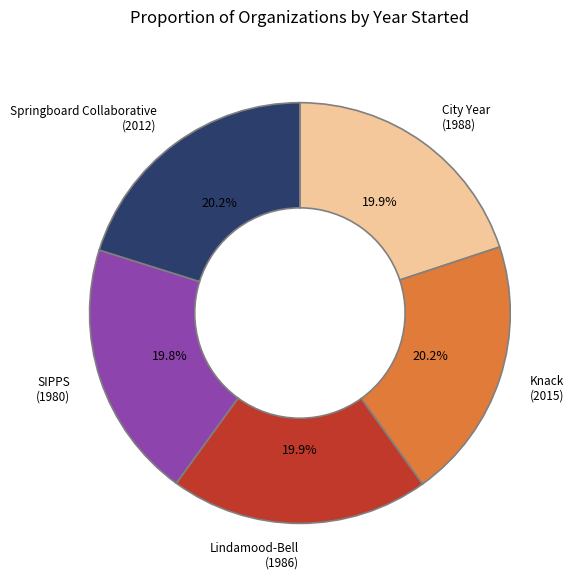

The Lindamood-Bell slice represents 28% of the pie. True or false?

False